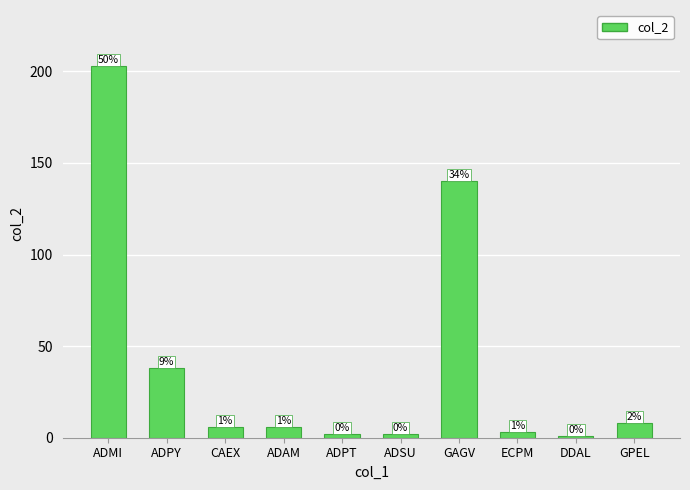

List the labels in order of value, smallest first.

DDAL, ADPT, ADSU, ECPM, CAEX, ADAM, GPEL, ADPY, GAGV, ADMI